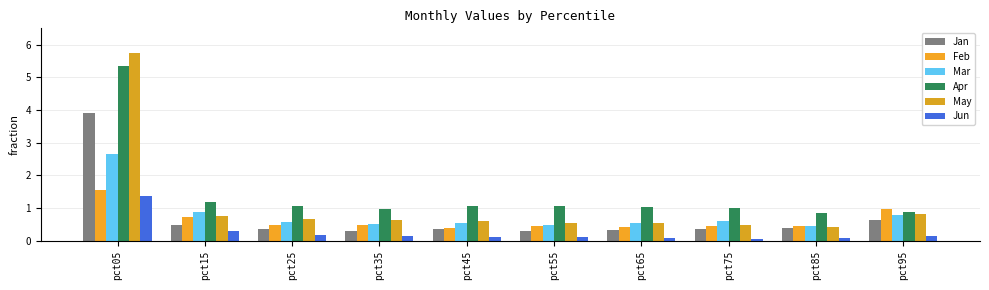

At which label is Feb closest to 0?

pct45